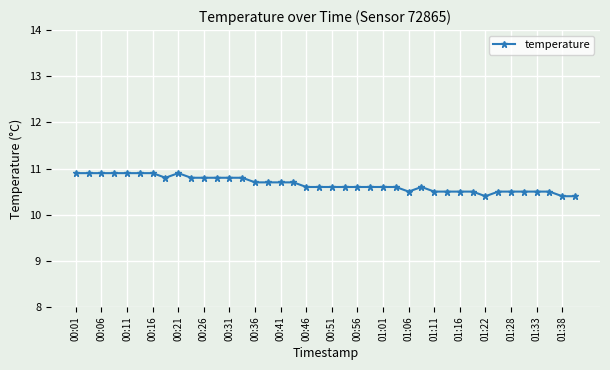

How many categories are shown in the chart?

40